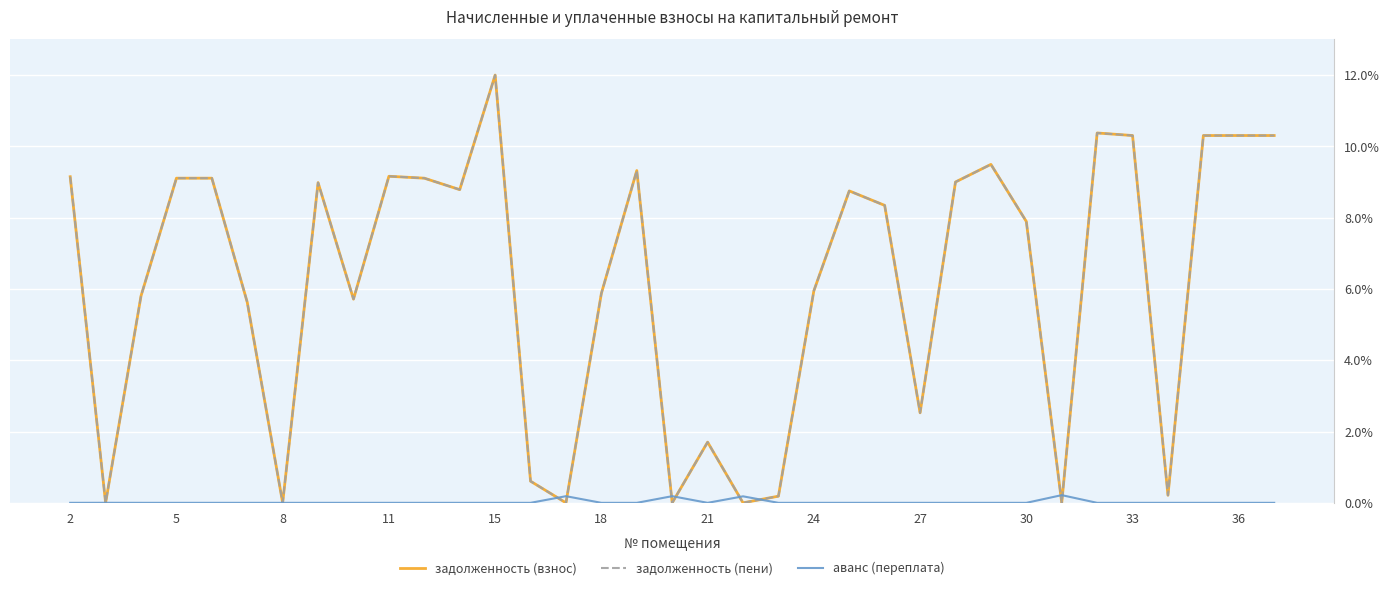

What is the maximum value shown in the chart?

12.0